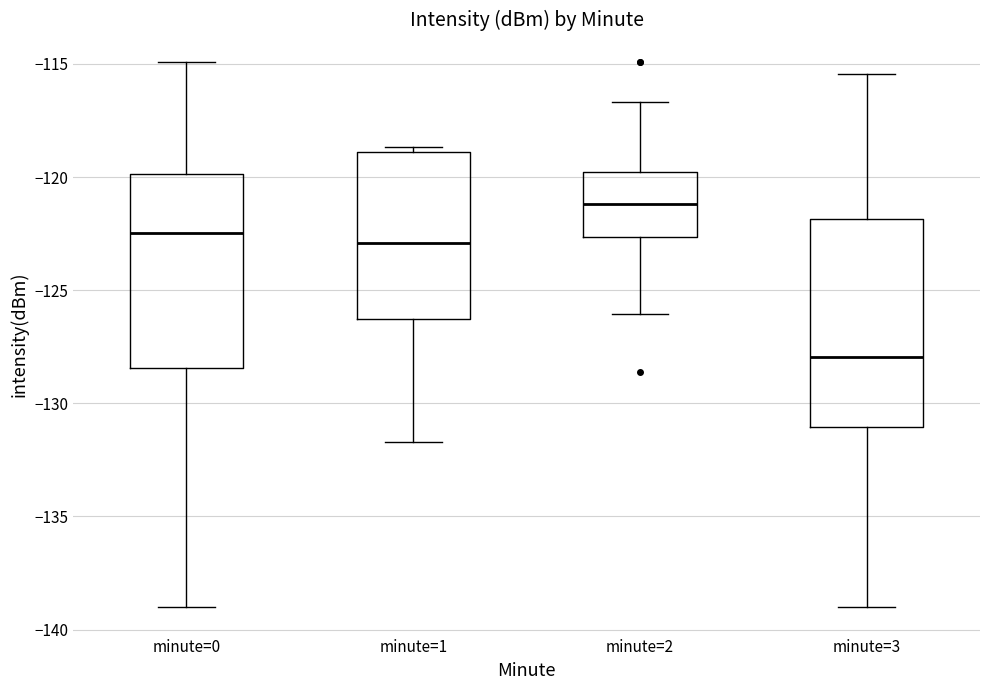

Where does the upper whisker of the box for minute=3 end on the y-axis? The values are not printed on the chart, so give them approximately, as read against the axis.

-115.5